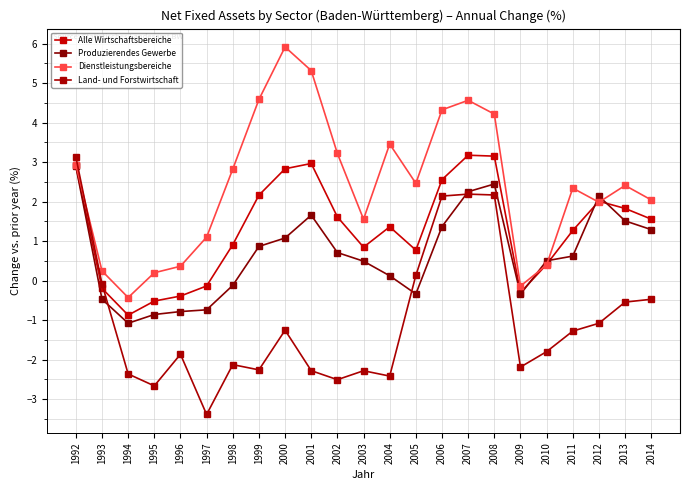

After their last crossing, which series has the higher values: Alle Wirtschaftsbereiche or Land- und Forstwirtschaft?

Alle Wirtschaftsbereiche